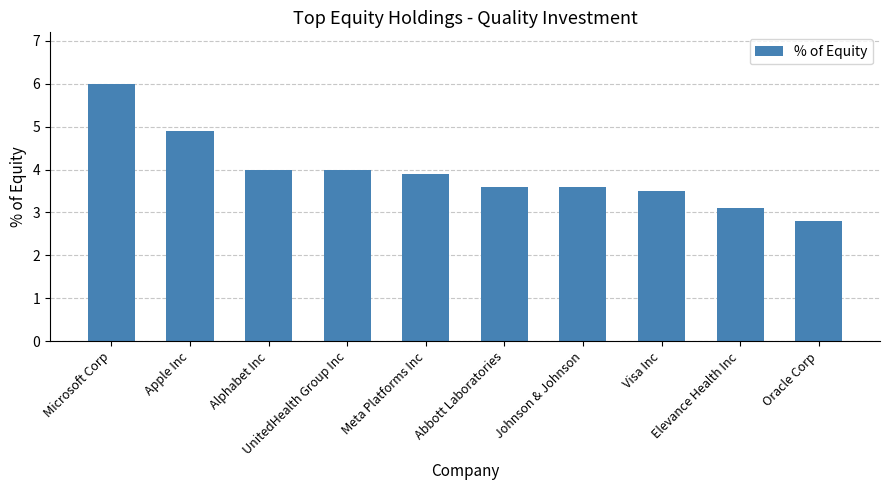

Read the value at Oracle Corp.

2.8